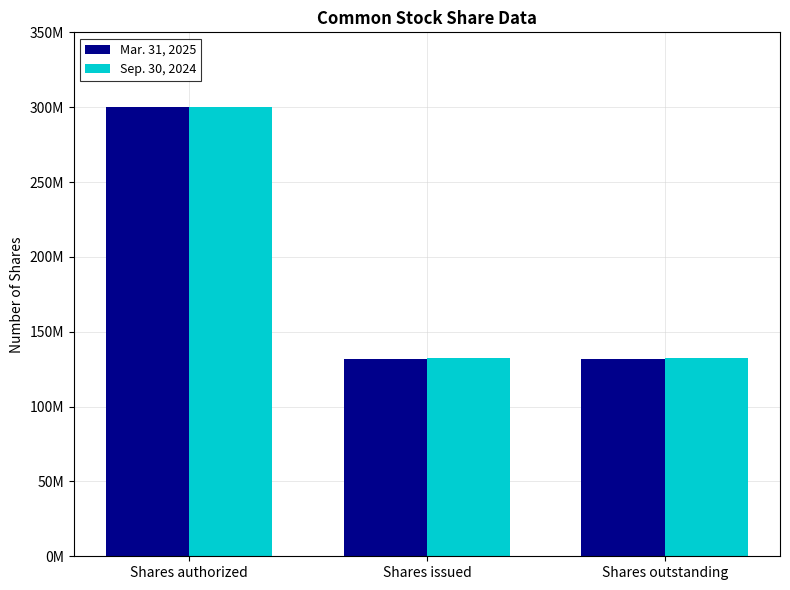

At which category is the sum across all series the highest?

Shares authorized